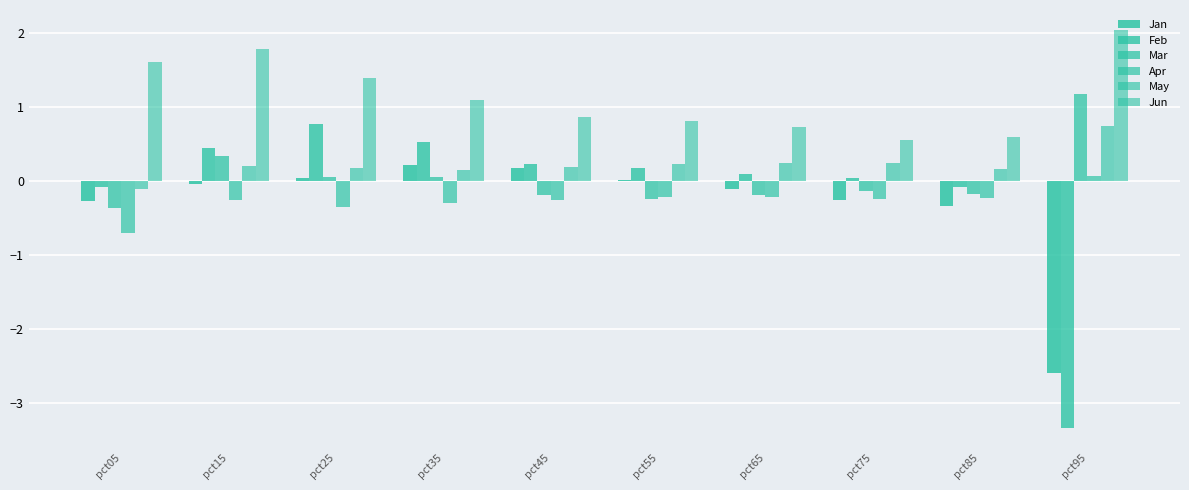

Are the bars horizontal?

No